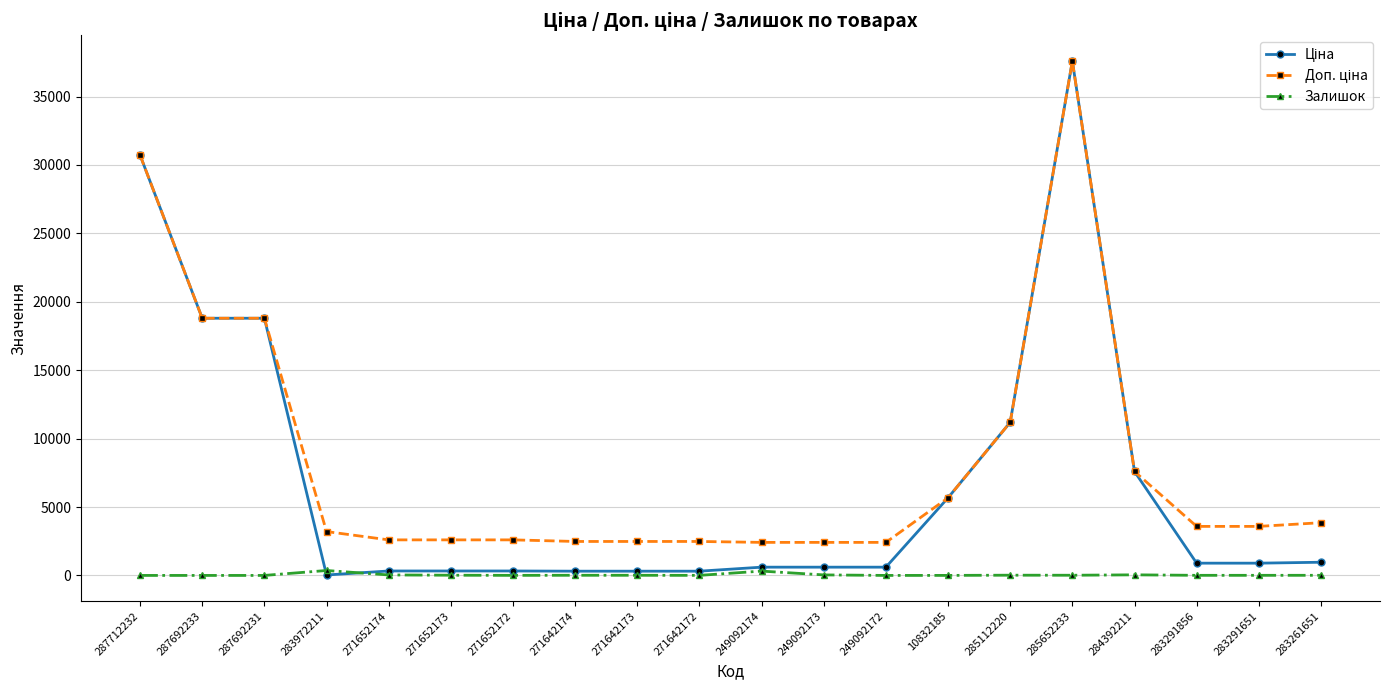

True or false: Залишок has more than 1 points higher than both neighbors.

True